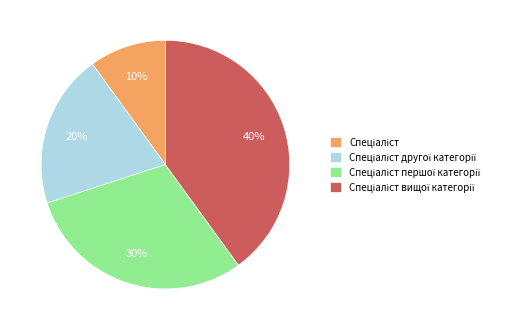

To the nearest percent, what is the difference between the largest and smallest slice percentages?

30%